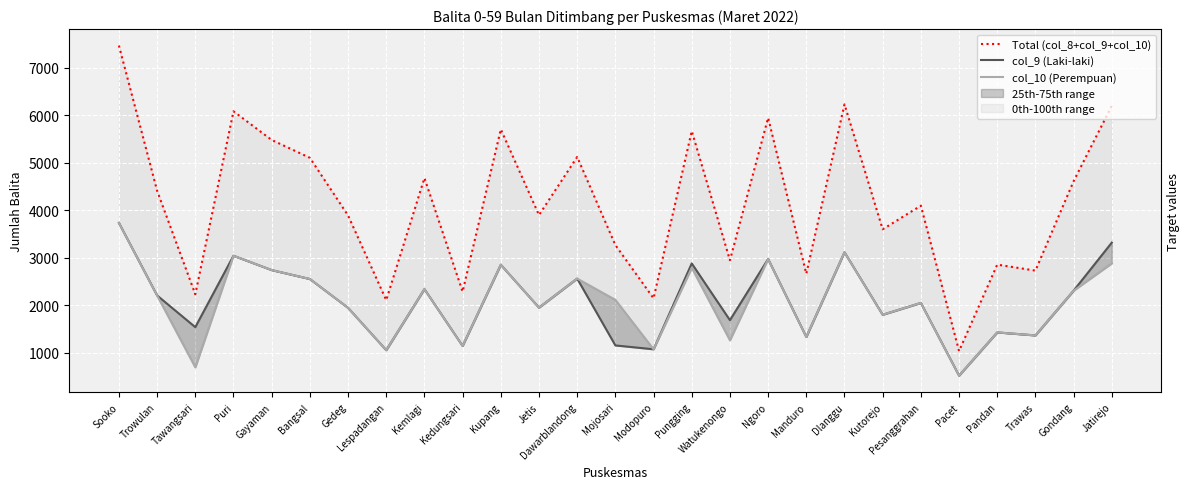

Does the chart display data point markers on the line(s)?

No